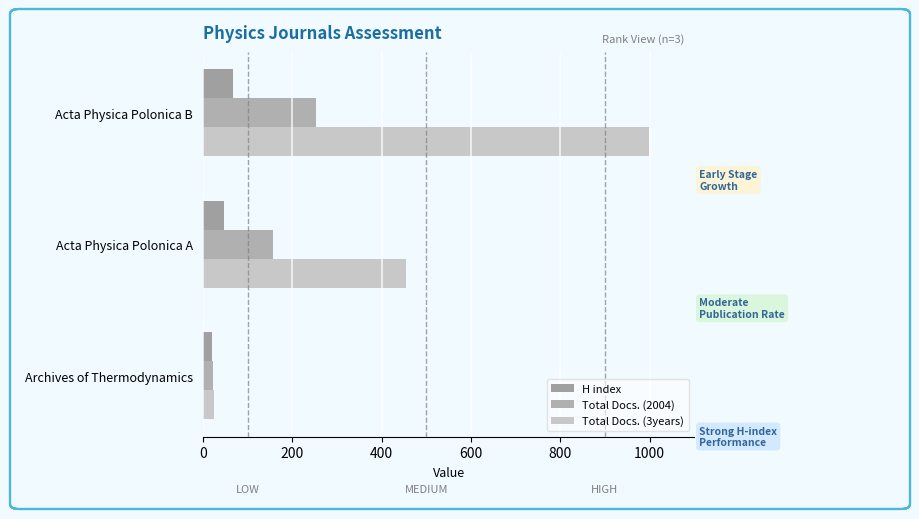

Count the number of data series in this chart.

3